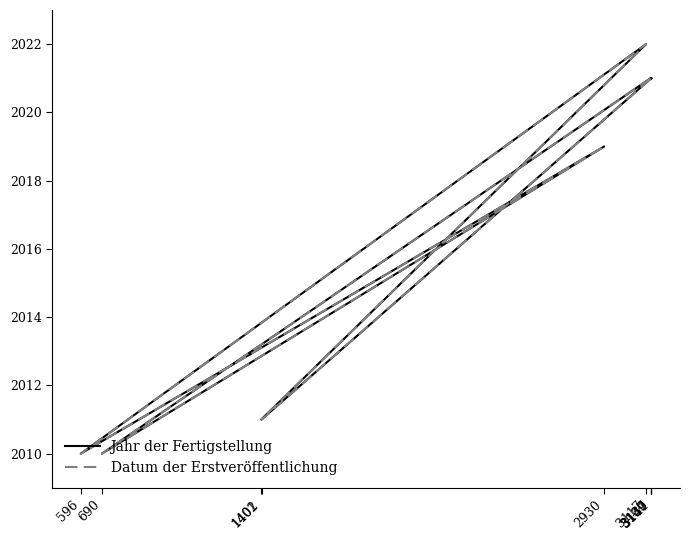

True or false: Datum der Erstveröffentlichung has a value of 2011 at 1401.

True